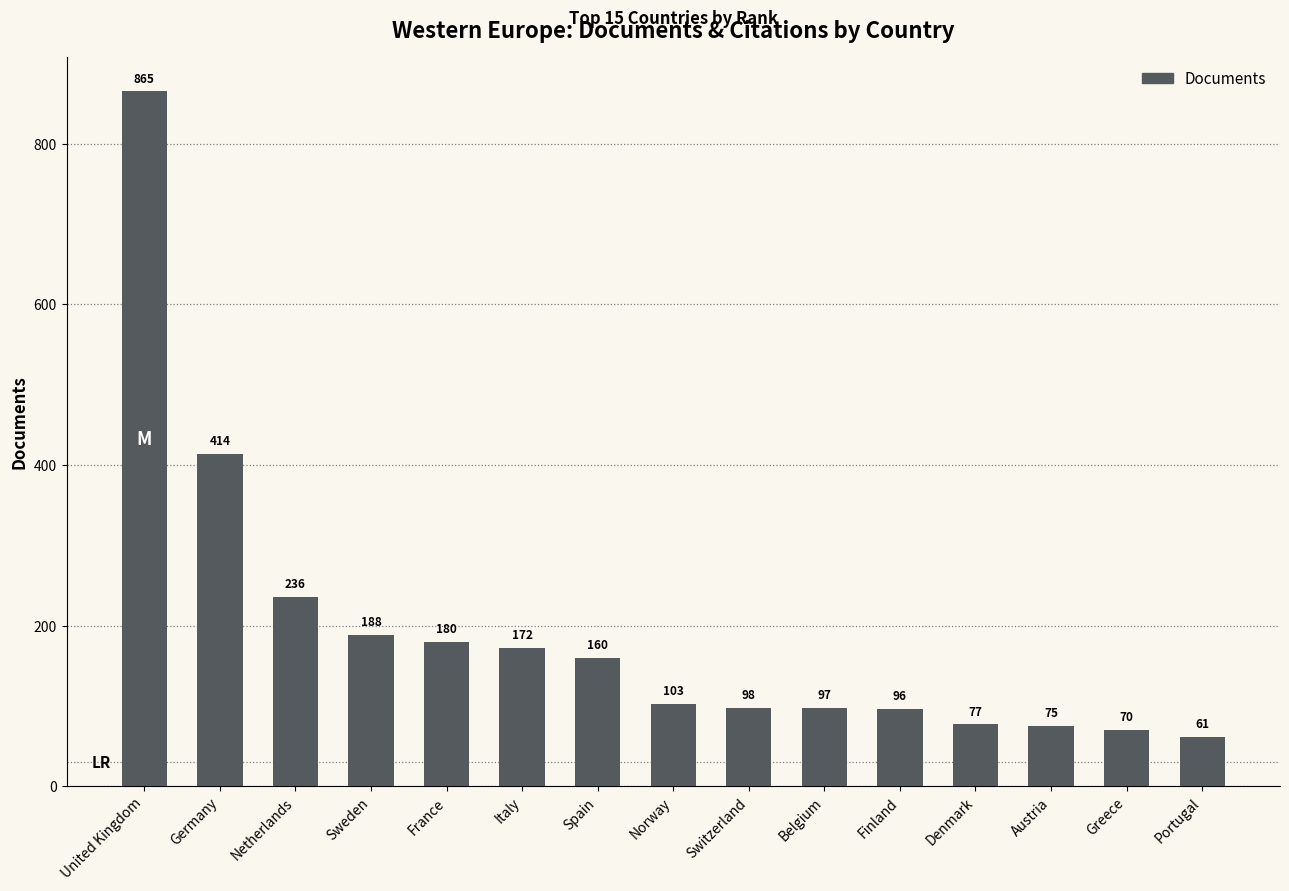

Reading left to right, transcribe all the data shown in this chart.

United Kingdom=865	Germany=414	Netherlands=236	Sweden=188	France=180	Italy=172	Spain=160	Norway=103	Switzerland=98	Belgium=97	Finland=96	Denmark=77	Austria=75	Greece=70	Portugal=61